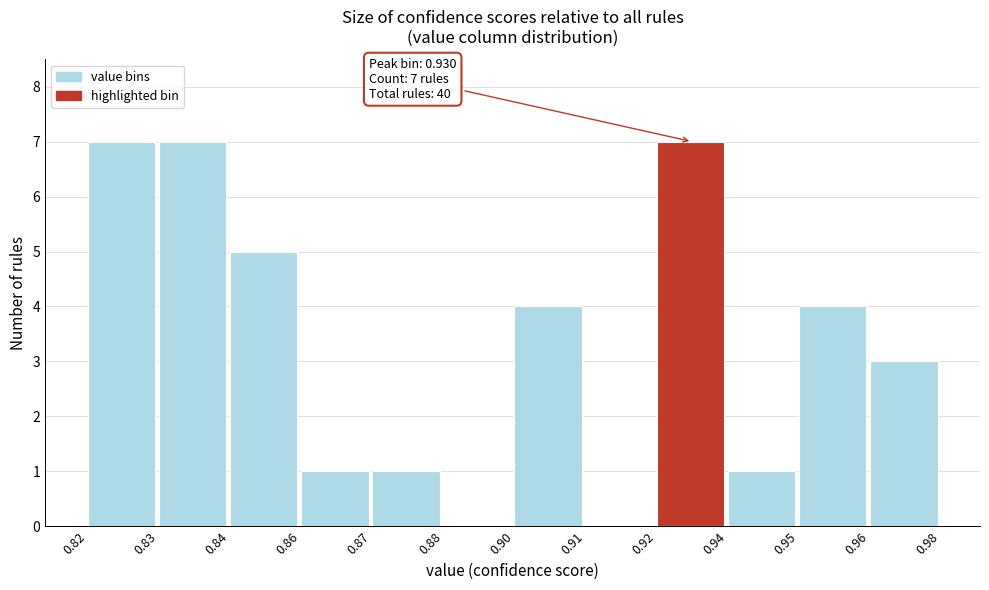

Reading left to right, list all the values displayed in this chart.

0.82=7	0.83=7	0.84=5	0.86=1	0.87=1	0.88=0	0.90=4	0.91=0	0.92=7	0.94=1	0.95=4	0.96=3